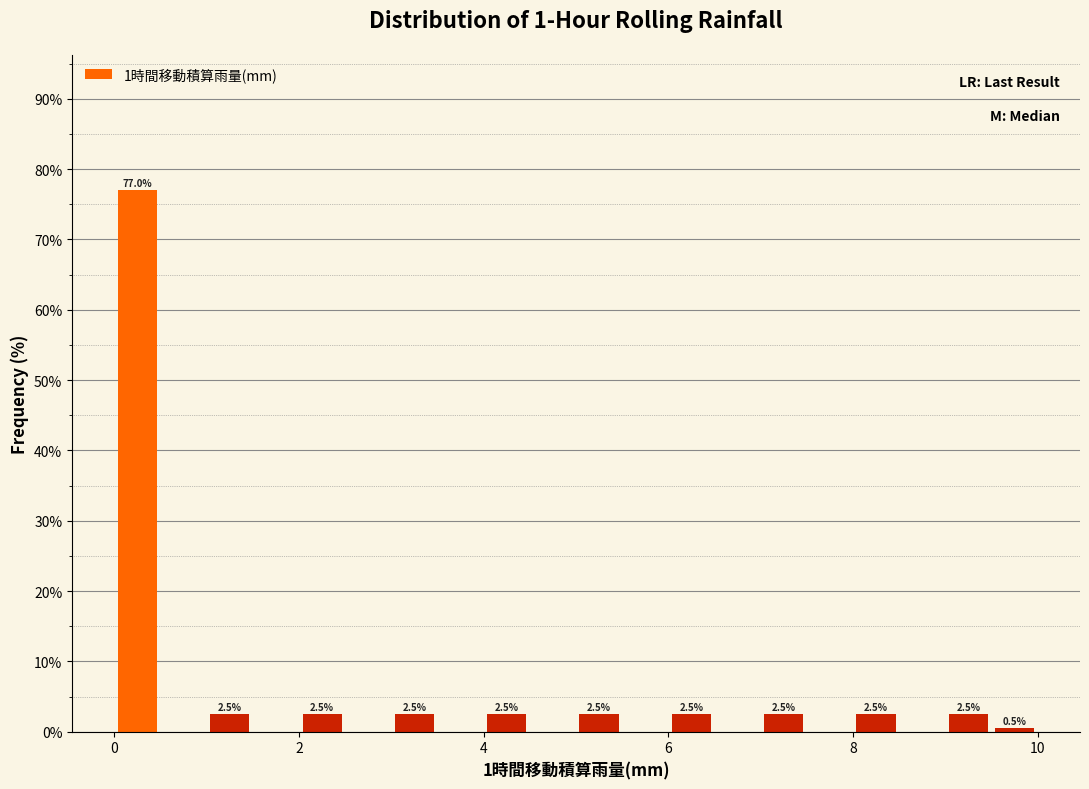

Read against the x-axis, roughly where is the centre of the tallest bar?

0.2